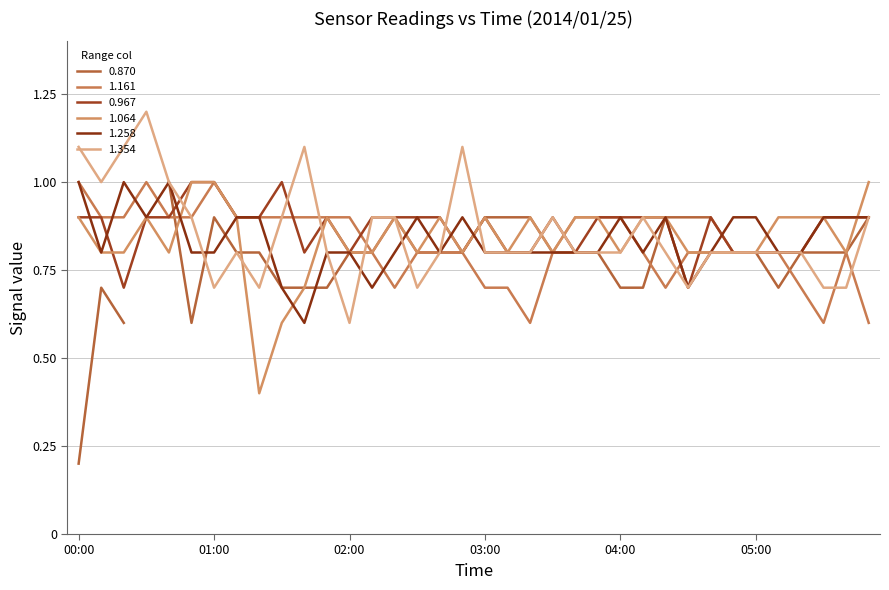

At 04:30, list the series in order from largest to smallest.

1.161, 1.064, 0.967, 1.258, 1.354